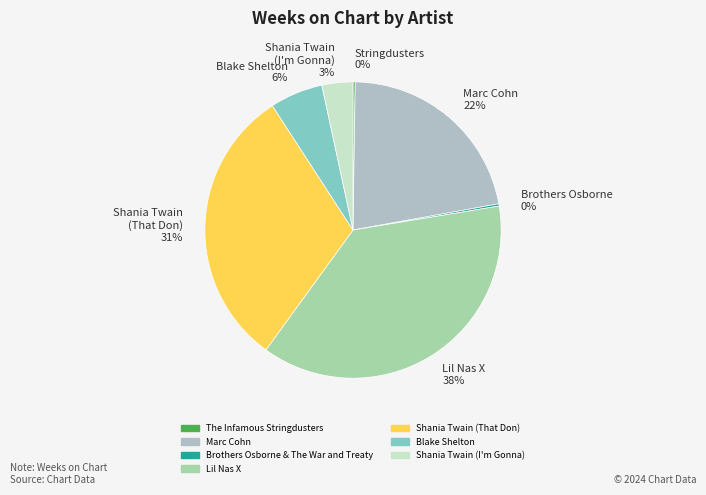

Between Blake Shelton 6% and Shania Twain (I'm Gonna) 3%, which is larger?

Blake Shelton 6%